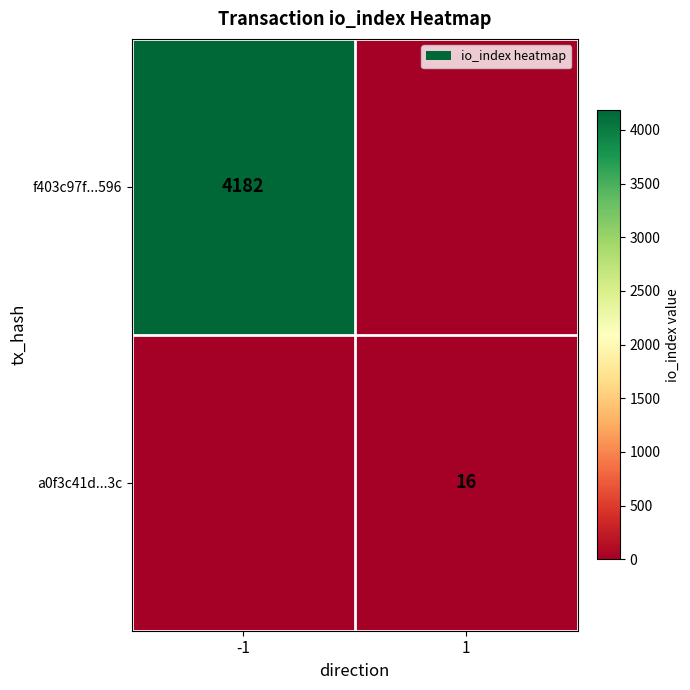

Is the value of f403c97f...596 at -1 greater than the value of a0f3c41d...3c at 1?

Yes